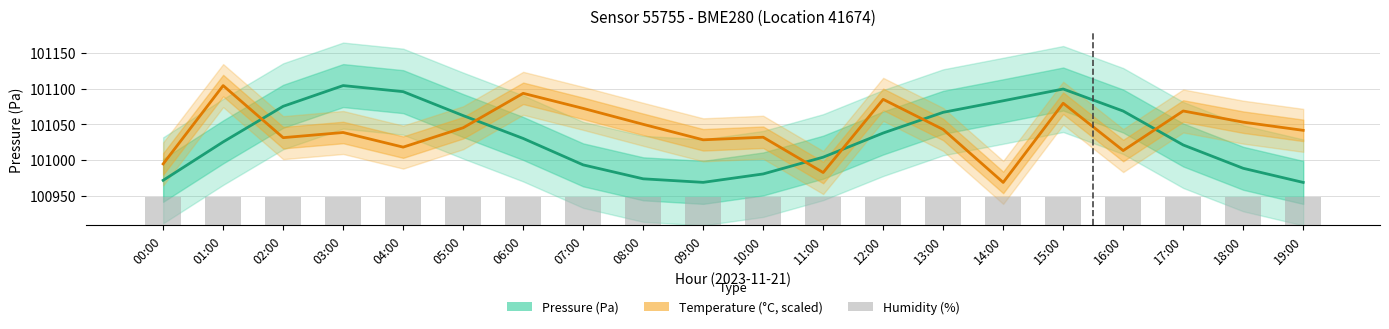

What is the maximum value for Pressure (Pa)?

101104.1